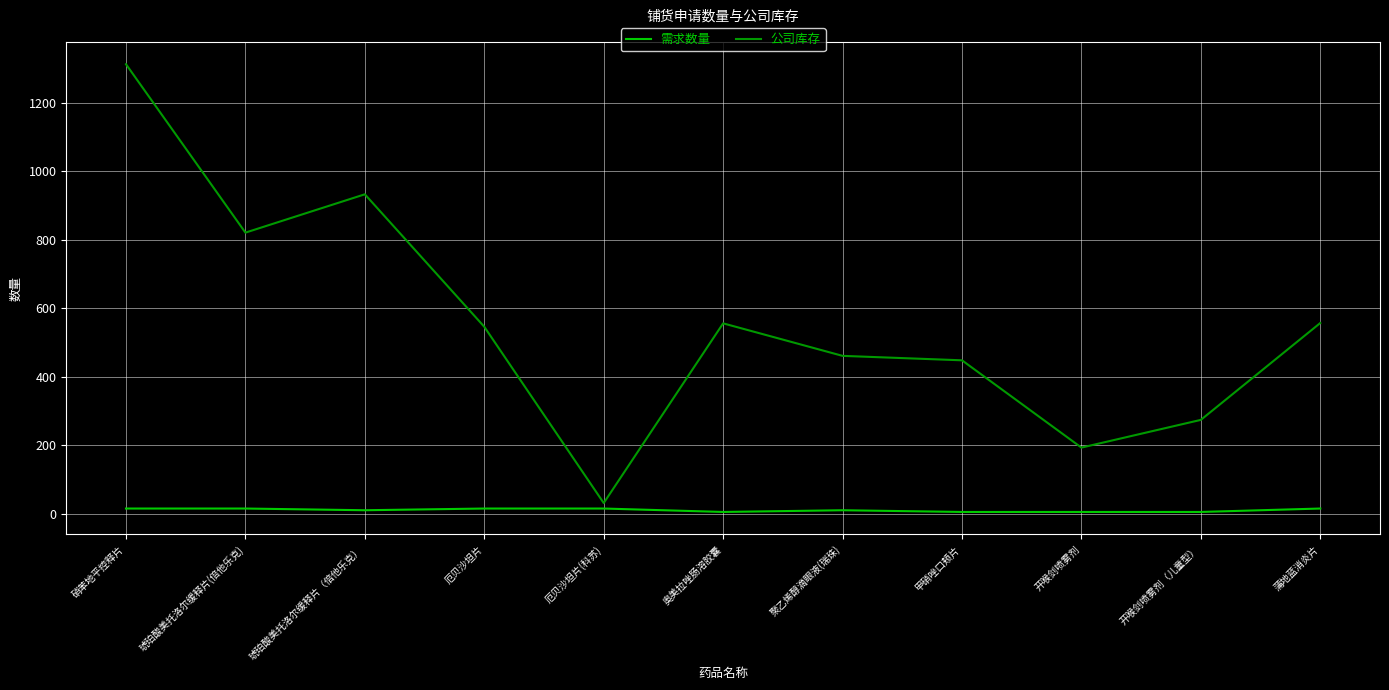

The 公司库存 series shows 94 at 开喉剑喷雾剂. True or false?

False